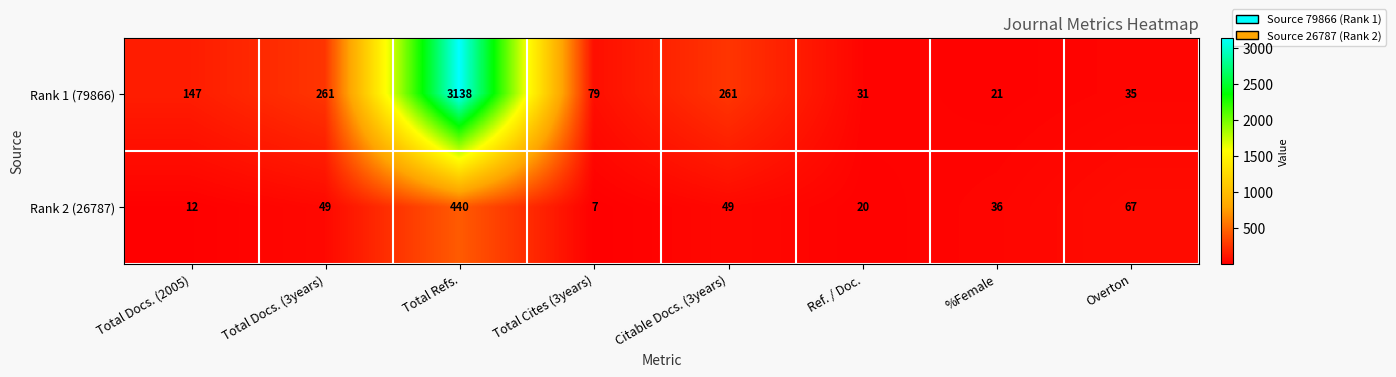

How many series are shown in this chart?

2